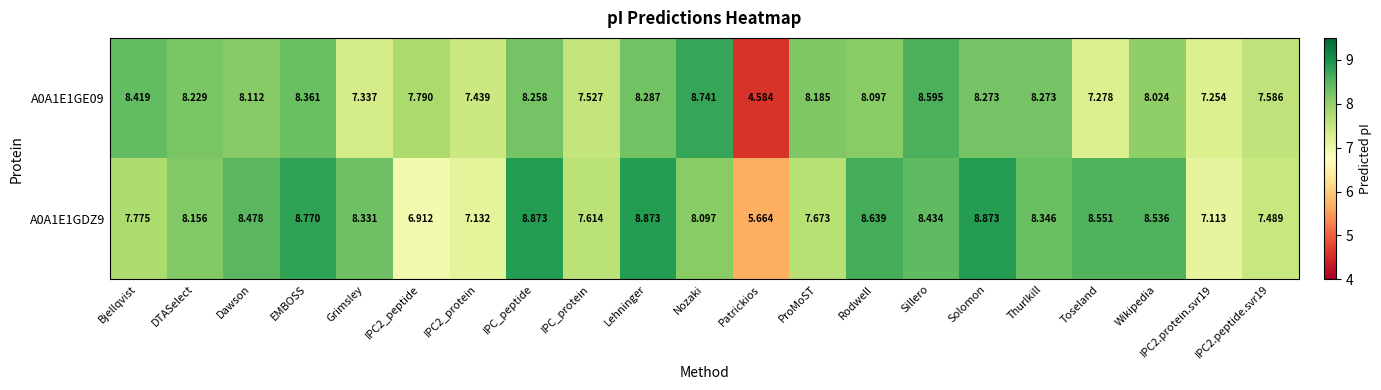

Which category has the lowest value in the A0A1E1GDZ9 series?

Patrickios